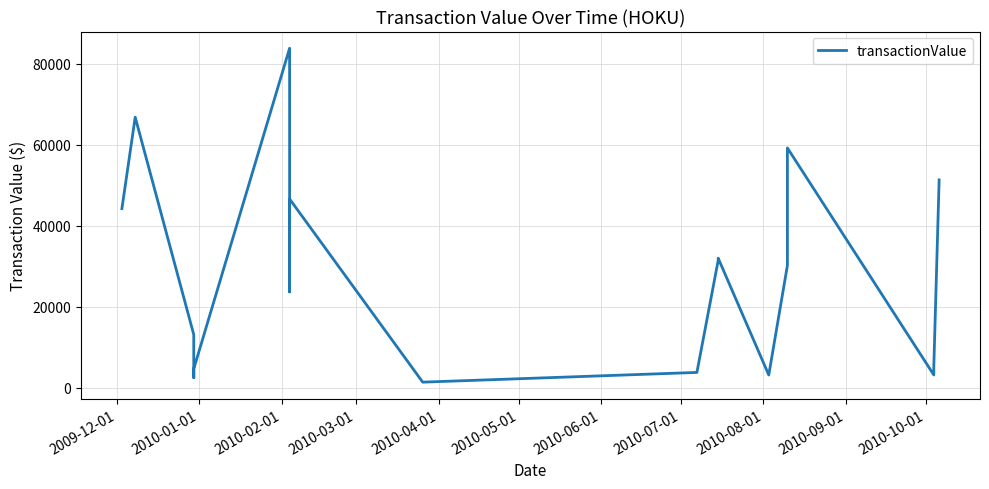

Count the number of data series in this chart.

1